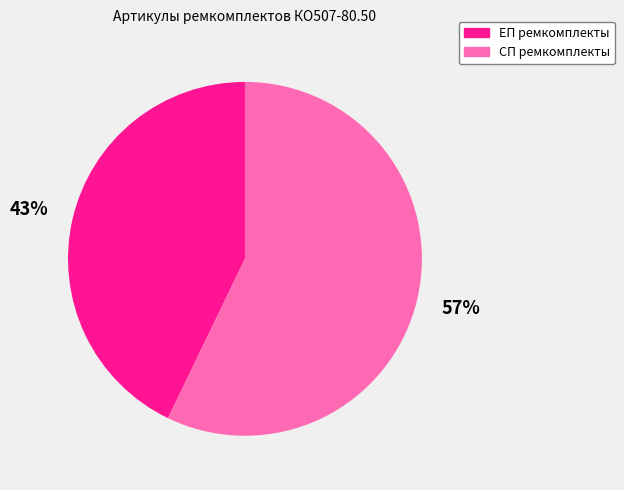

Which category has the smallest portion of the pie?

ЕП ремкомплекты